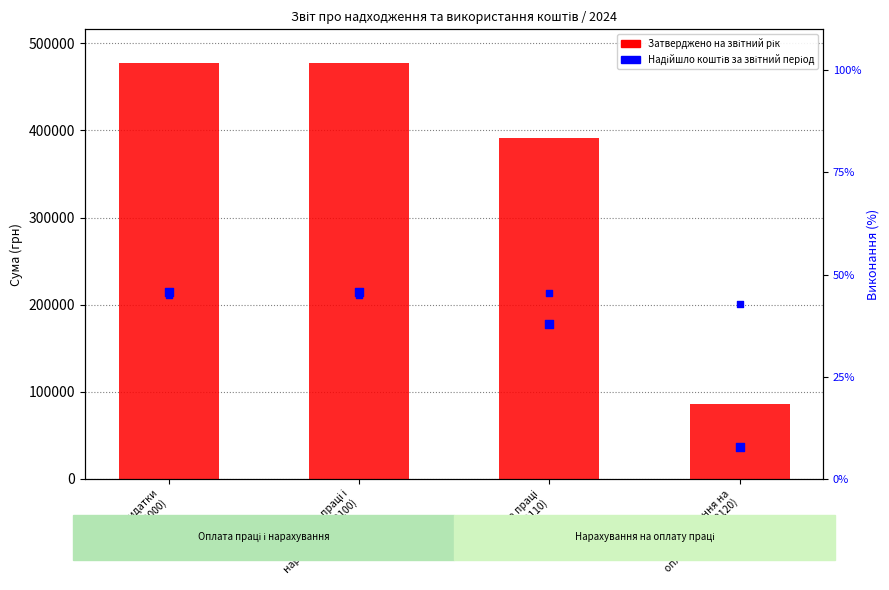

Is the value of Відсоток виконання at Оплата праці і
нарахування (2100) greater than the value of Надійшло коштів за звітний період at Поточні видатки
(2000)?

No